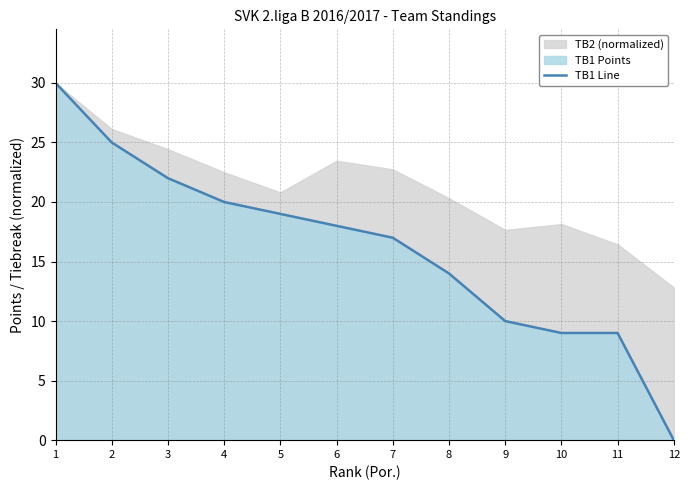

How many lines are shown in the chart?

1